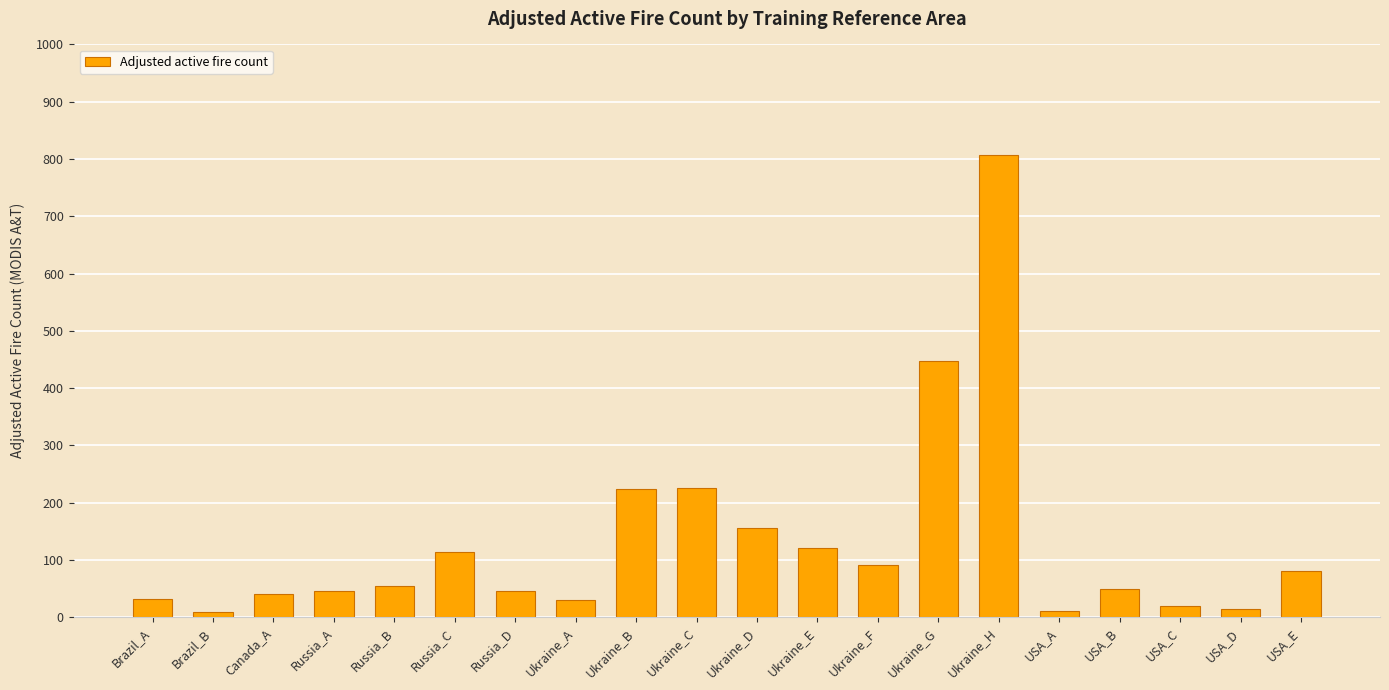

What is the change in value from USA_A to USA_E?

+69.9